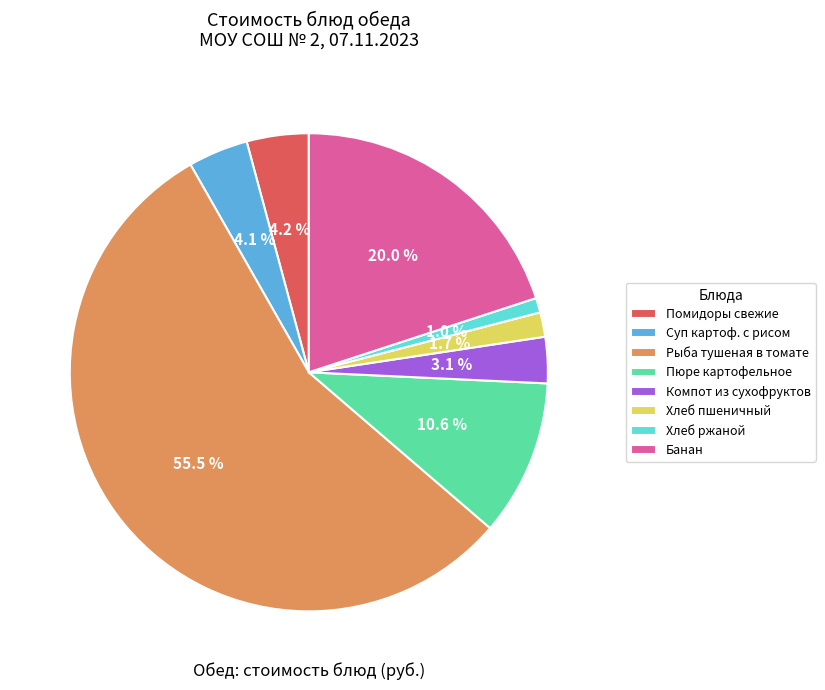

How many segments does this pie chart have?

8